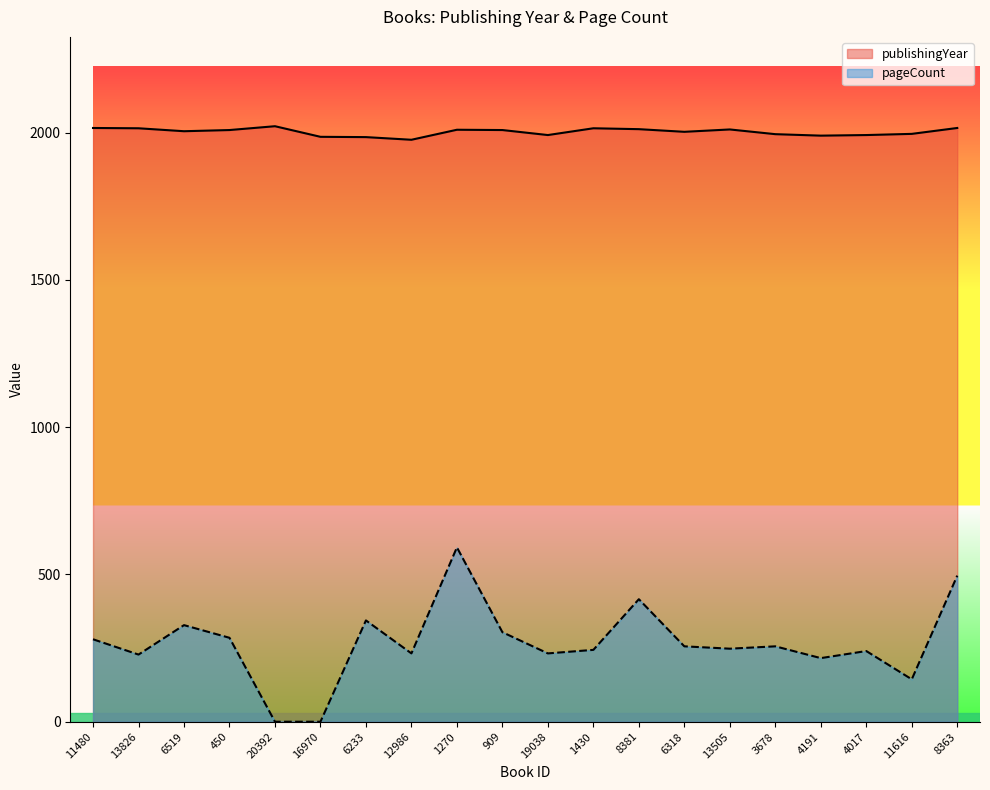

True or false: pageCount and publishingYear intersect in this chart.

False